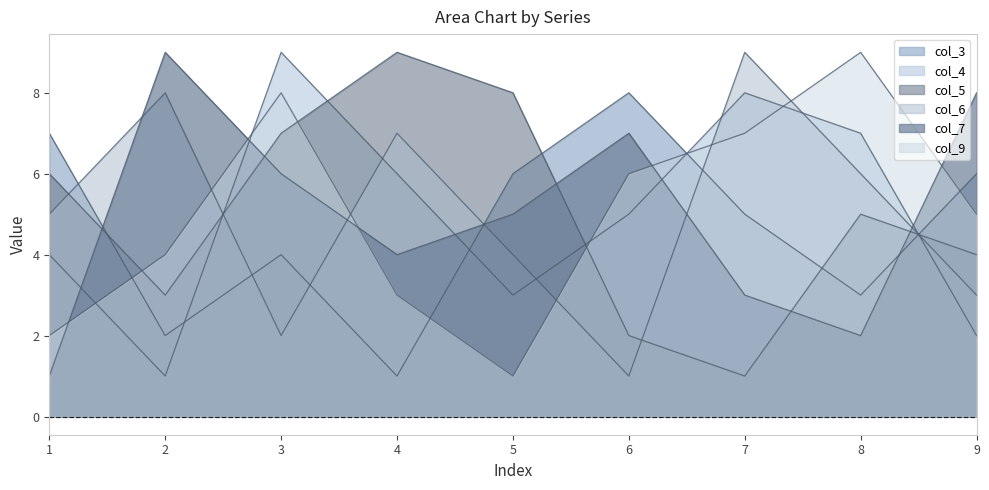

At how many categories does at least one series exceed 5?

9